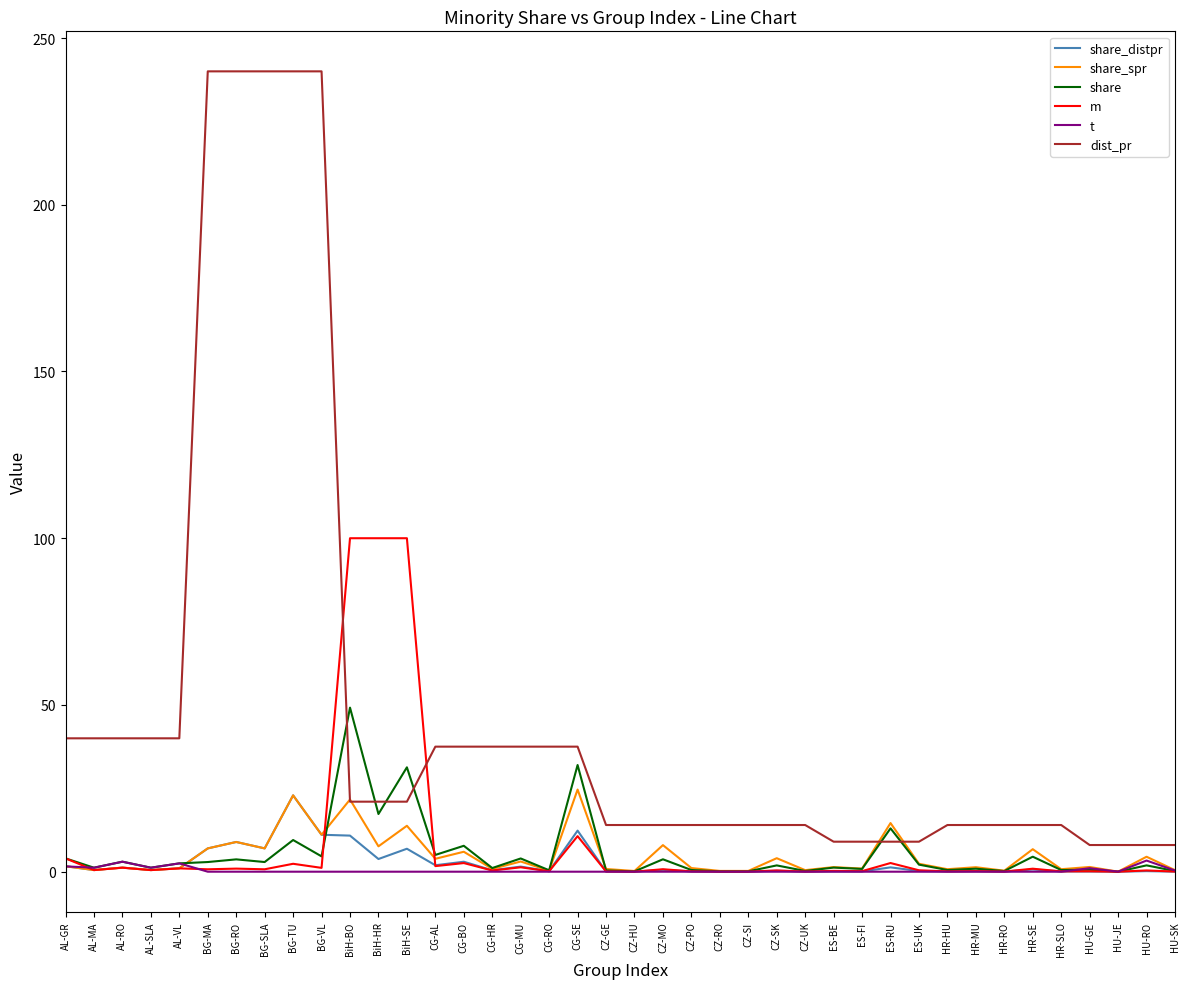

True or false: dist_pr has a value of 9.0 at ES-FI.

True